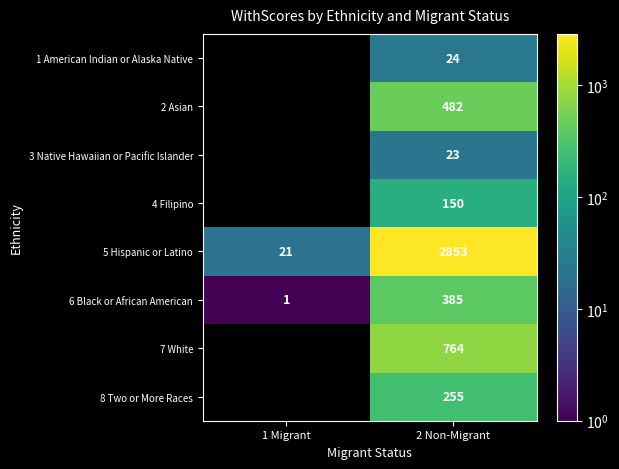

At 2 Non-Migrant, list the series in order from smallest to largest.

3 Native Hawaiian or Pacific Islander, 1 American Indian or Alaska Native, 4 Filipino, 8 Two or More Races, 6 Black or African American, 2 Asian, 7 White, 5 Hispanic or Latino